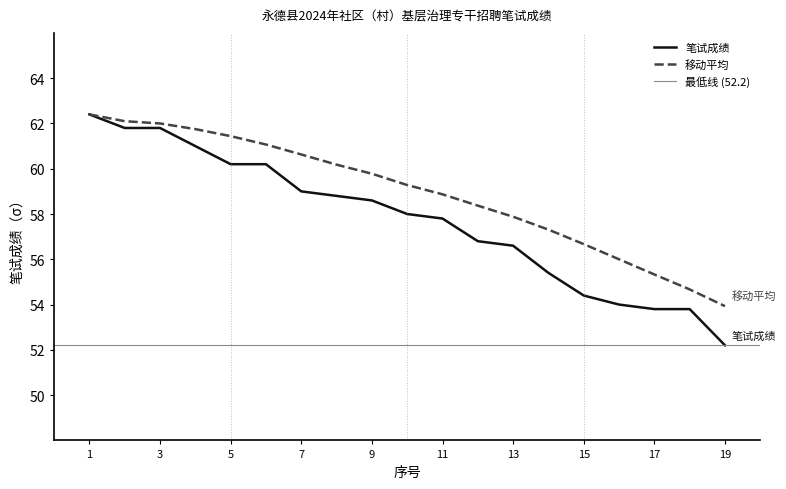

Count the number of data series in this chart.

2